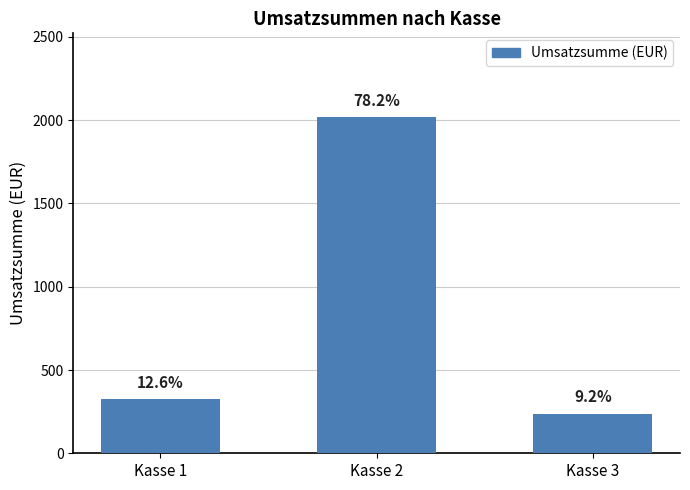

How many bars are there in total?

3